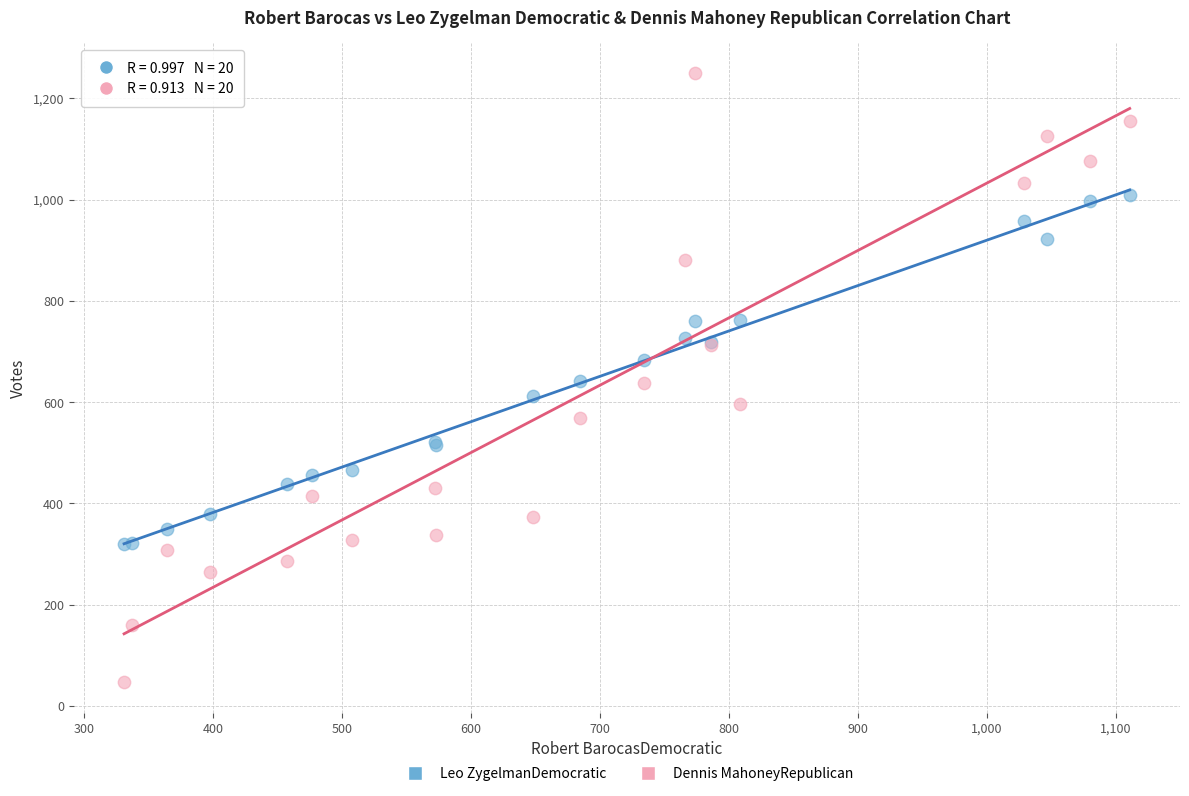

What is the X range (max minus min) for the scatter plot?

780